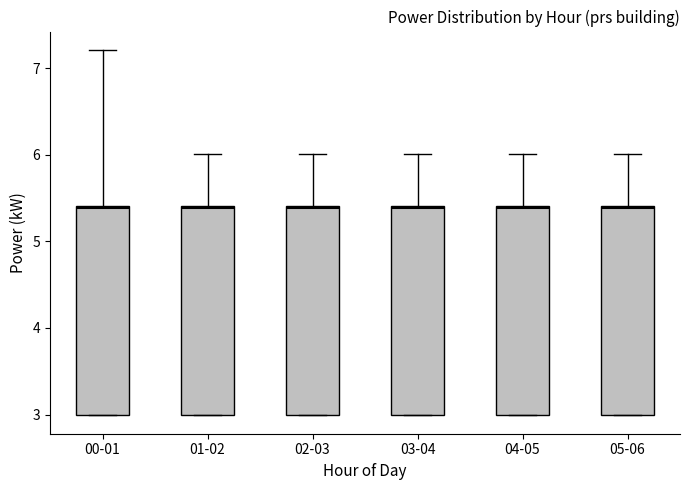

Reading left to right, transcribe this box plot: for each box, give where its median line is, the range the box spans, and where its two whiskers end, as read against the y-axis. The values are not printed on the chart, so give them approximately, as read against the axis.

00-01: median 5.4, box 3.0 to 5.4, whiskers 3.0 to 7.2
01-02: median 5.4, box 3.0 to 5.4, whiskers 3.0 to 6.0
02-03: median 5.4, box 3.0 to 5.4, whiskers 3.0 to 6.0
03-04: median 5.4, box 3.0 to 5.4, whiskers 3.0 to 6.0
04-05: median 5.4, box 3.0 to 5.4, whiskers 3.0 to 6.0
05-06: median 5.4, box 3.0 to 5.4, whiskers 3.0 to 6.0